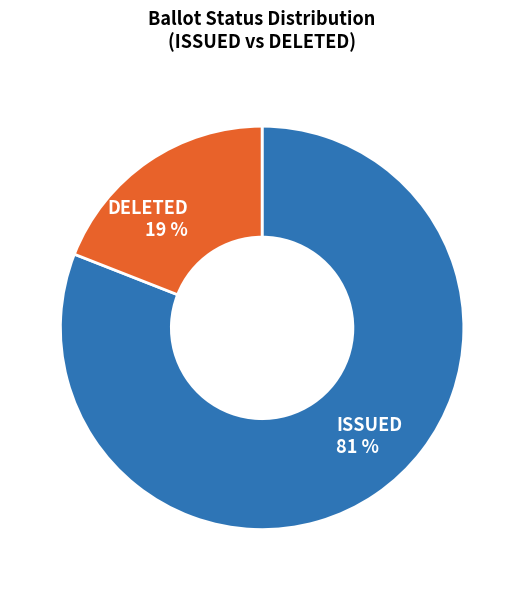

Which category accounts for the majority?

ISSUED